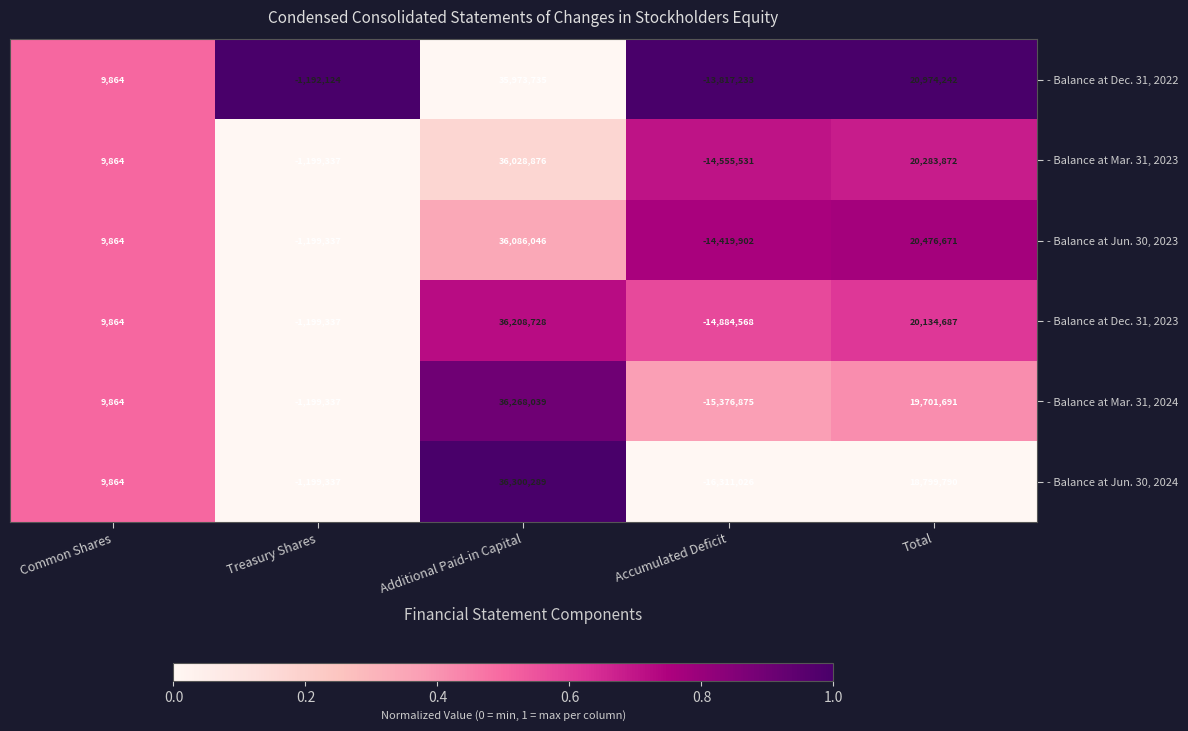

Which series has the largest total across all categories?

- Balance at Dec. 31, 2022